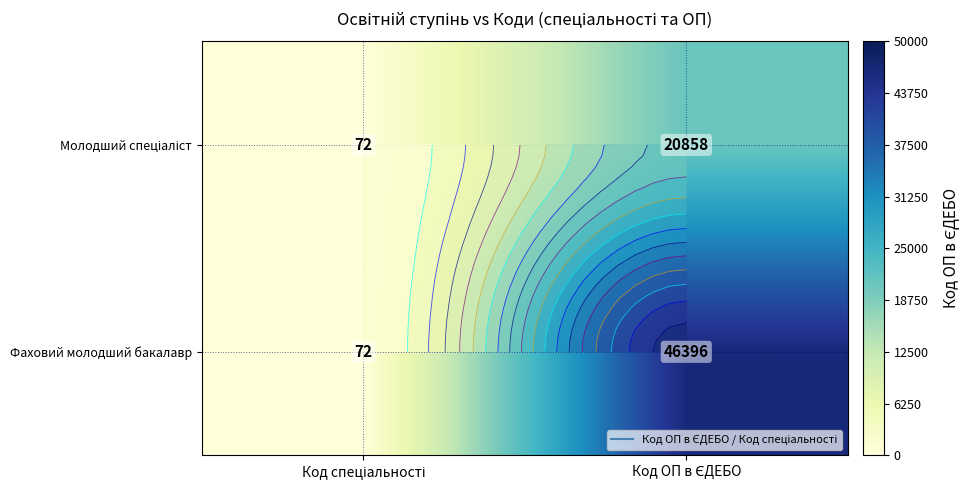

Is it true that Молодший спеціаліст equals 72 at Код спеціальності?

True